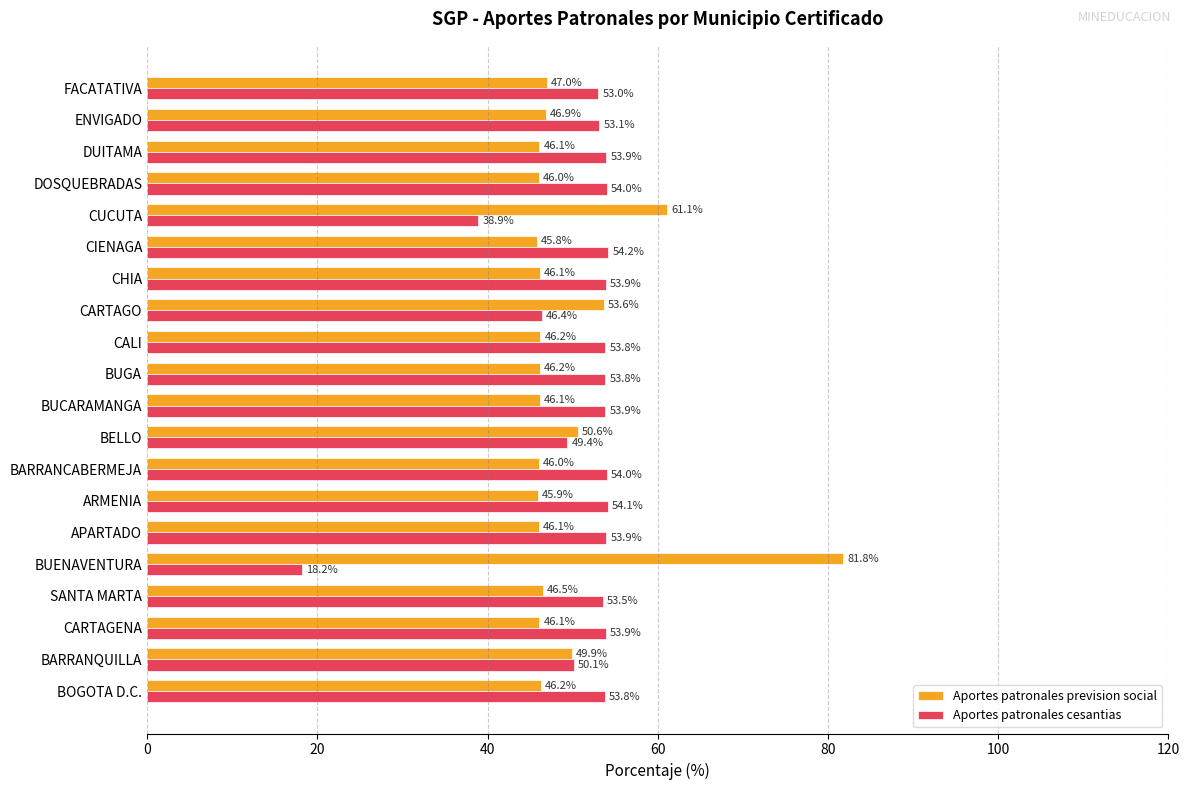

What is the minimum value for Aportes patronales prevision social?

45.8